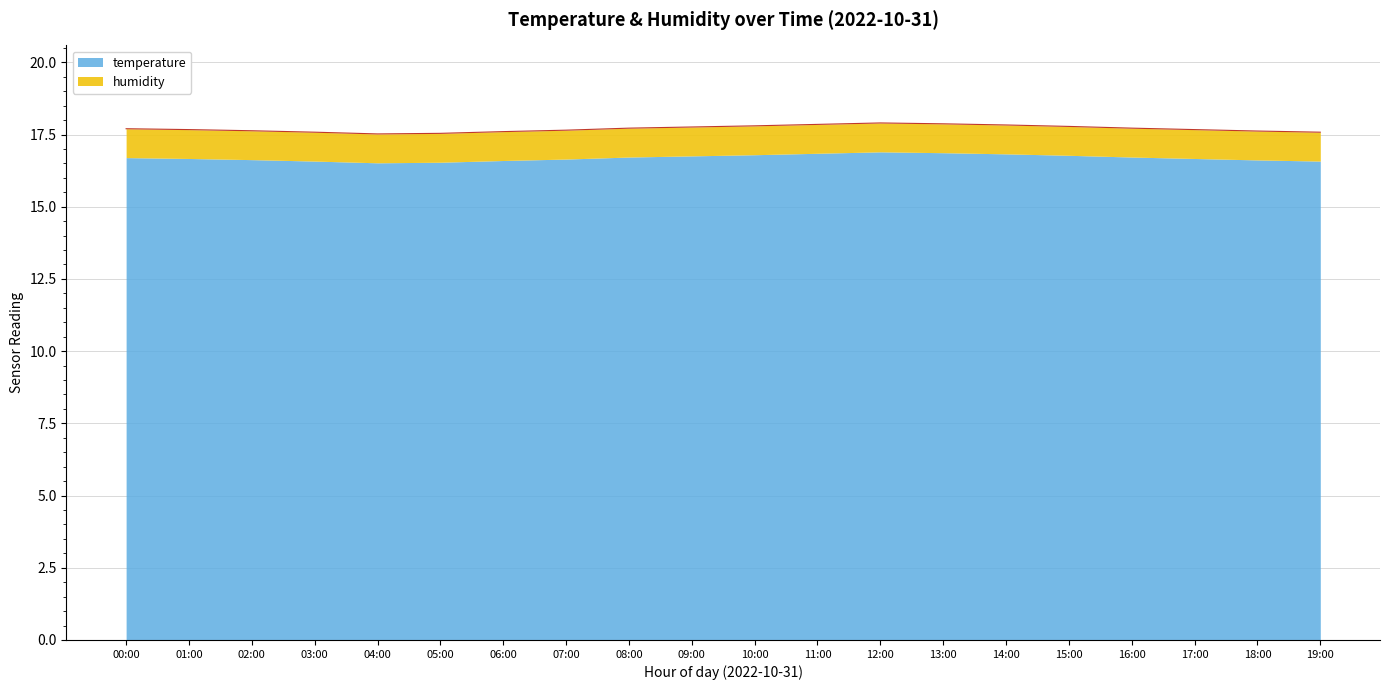

Reading left to right, what are all the values shown in this chart?

00:00=17.7	01:00=17.7	02:00=17.6	03:00=17.6	04:00=17.5	05:00=17.5	06:00=17.6	07:00=17.6	08:00=17.7	09:00=17.8	10:00=17.8	11:00=17.9	12:00=17.9	13:00=17.9	14:00=17.8	15:00=17.8	16:00=17.7	17:00=17.7	18:00=17.6	19:00=17.6